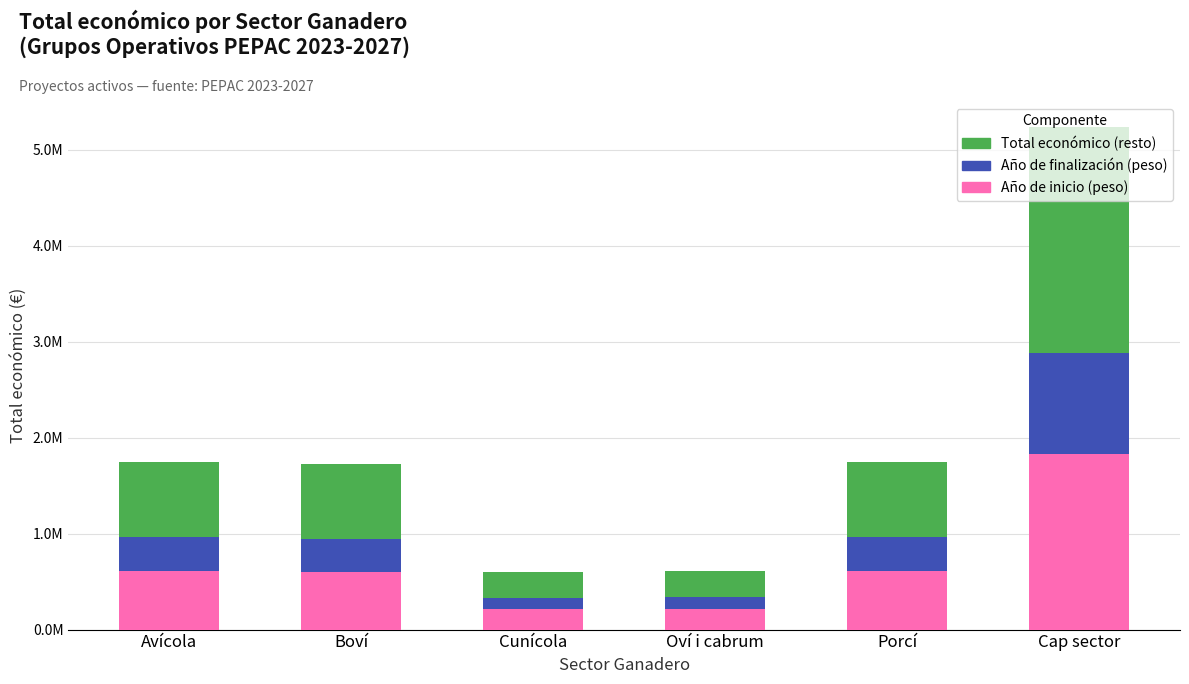

At which category is the sum across all series the highest?

Cap sector